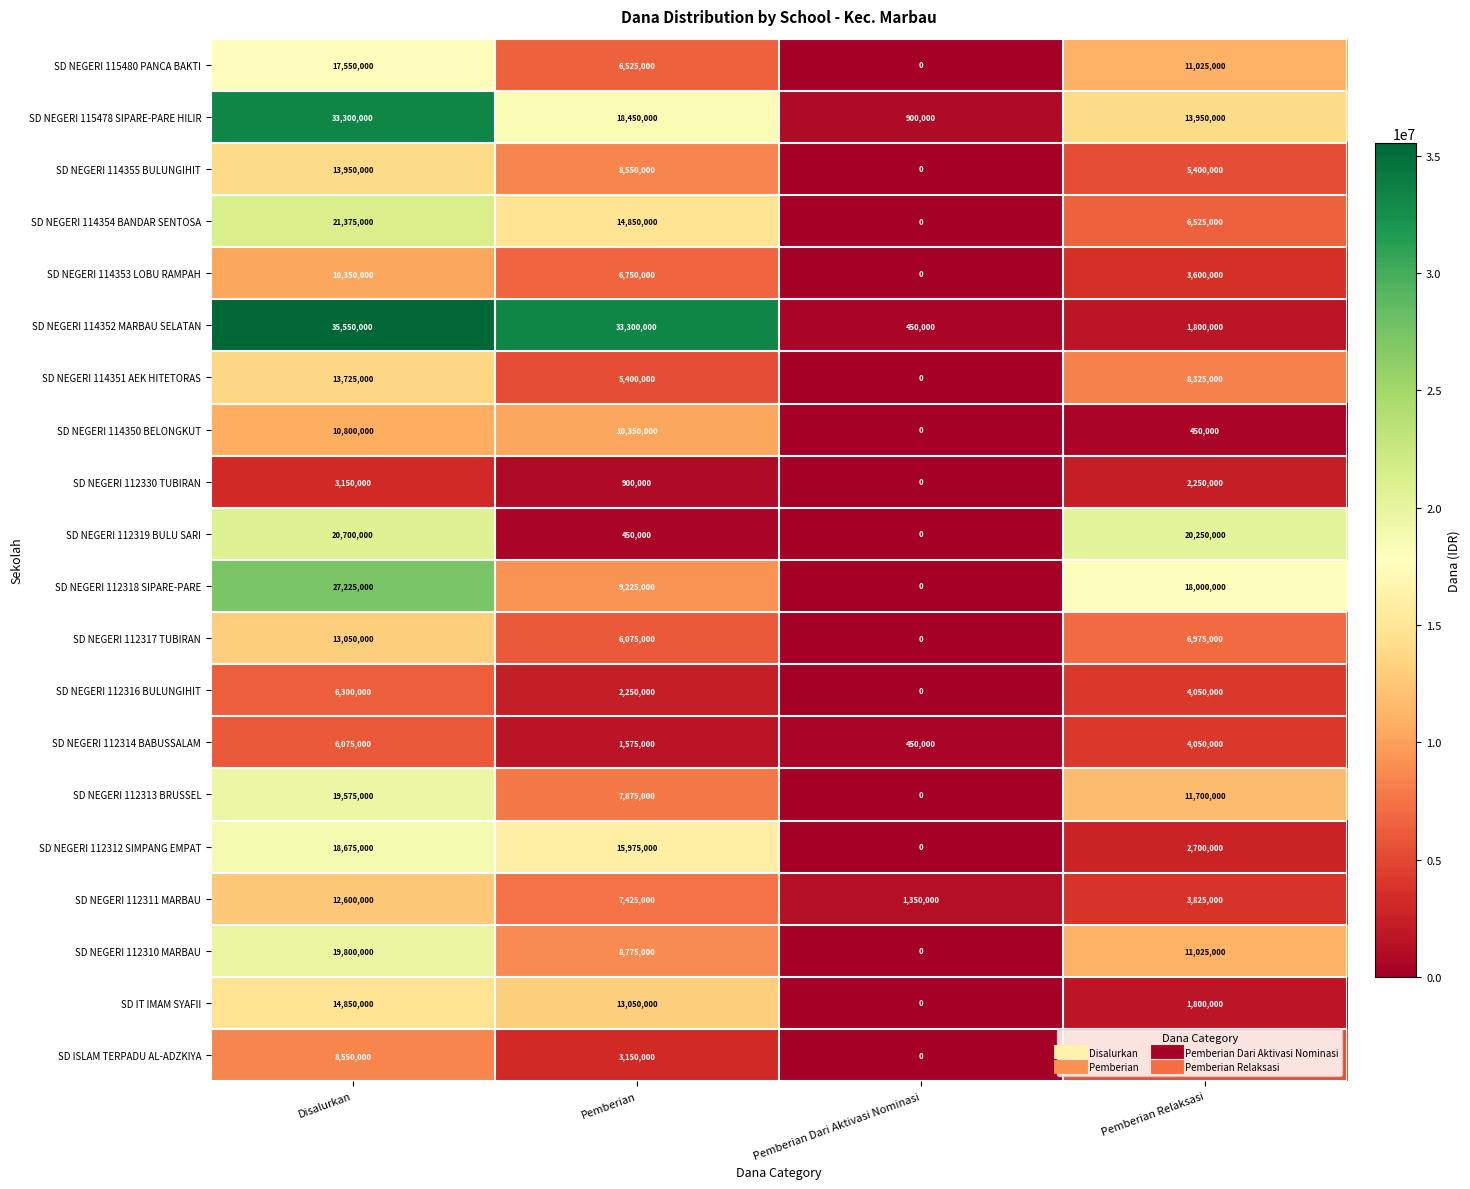

Which category has the lowest value across all series?

Pemberian Dari Aktivasi Nominasi